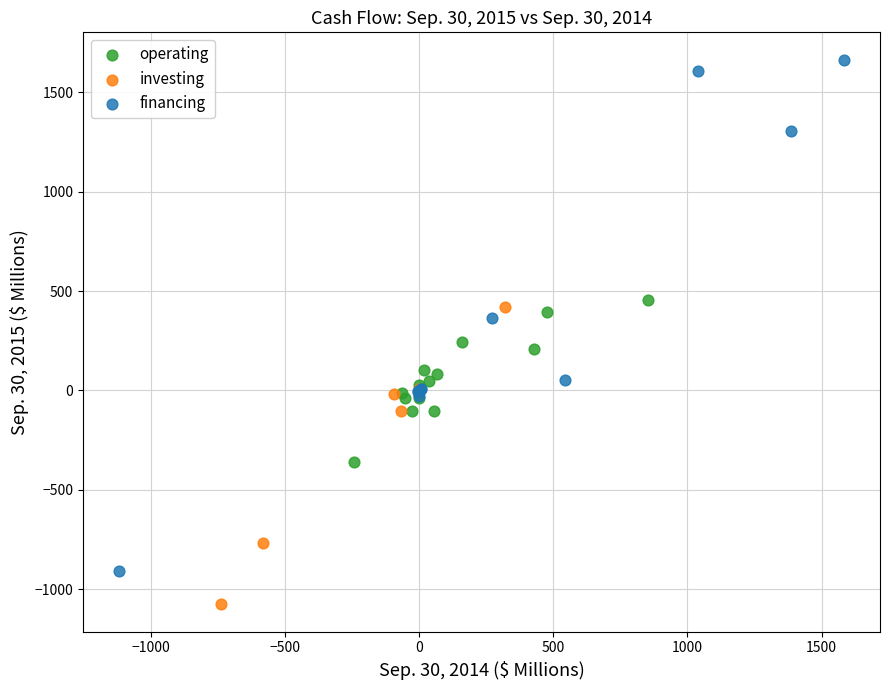

Which series reaches the maximum Y coordinate?

financing